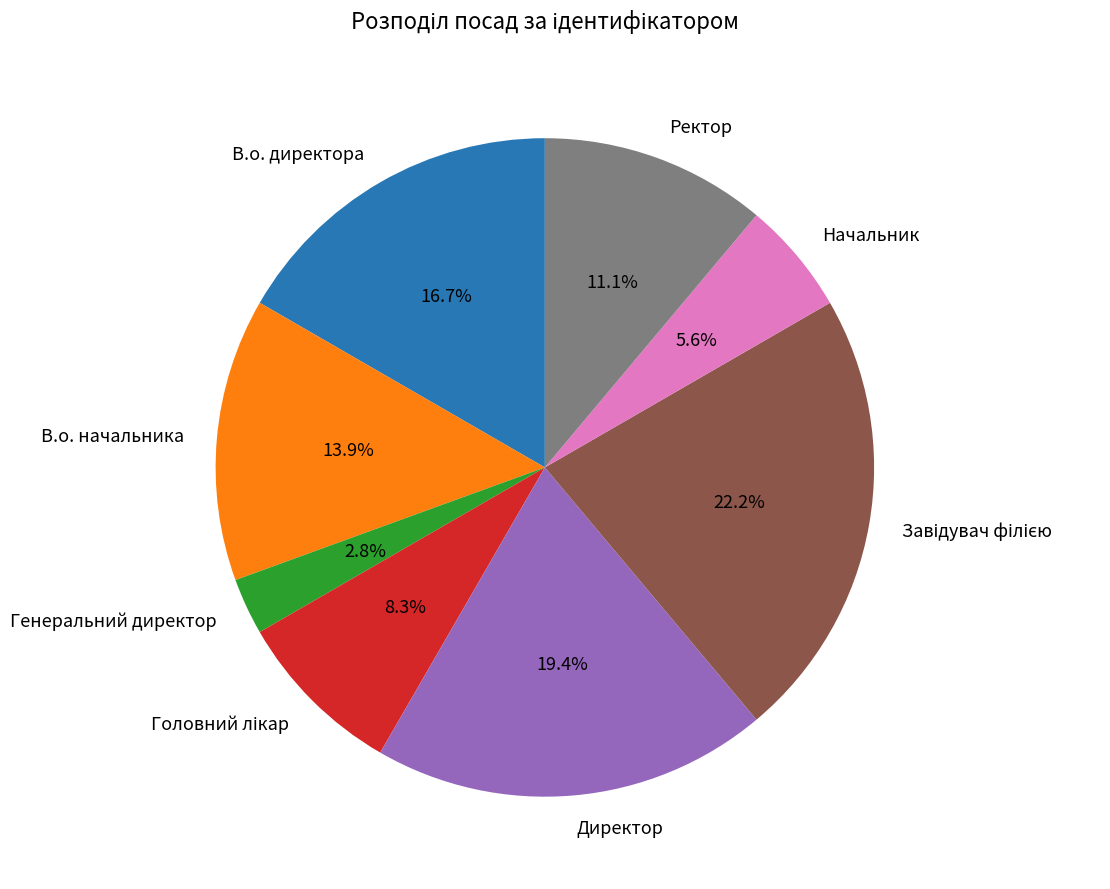

Count the number of slices in the pie.

8